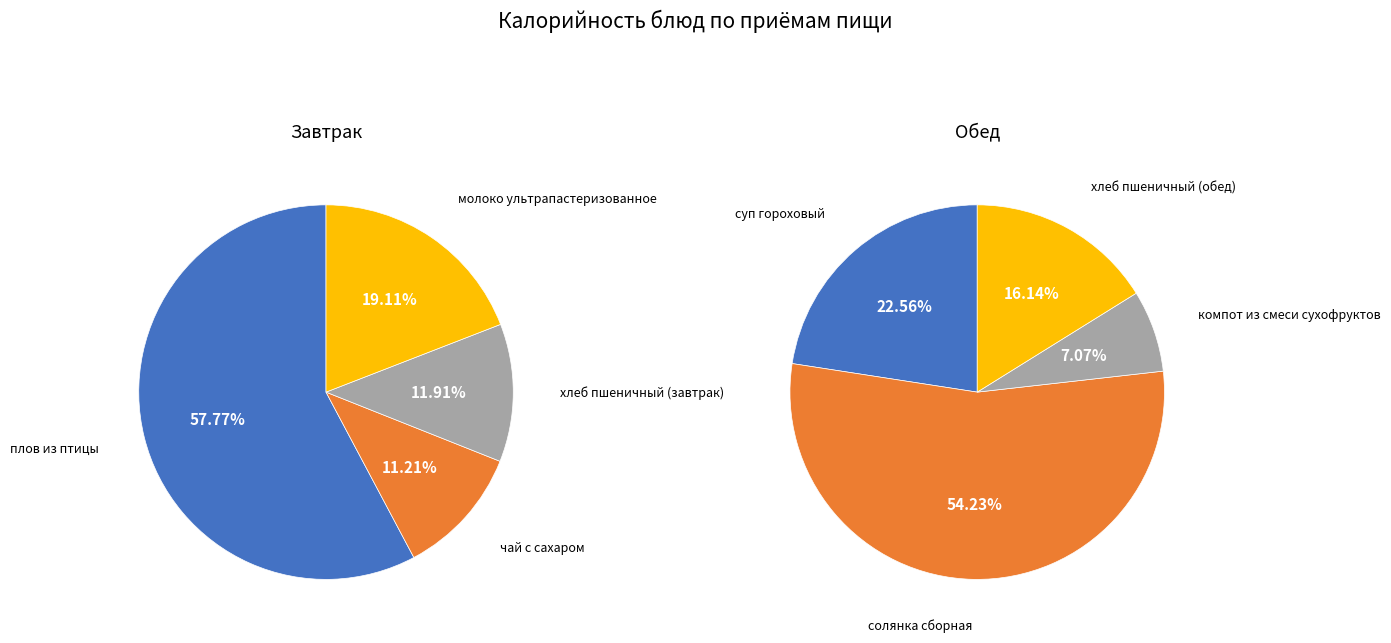

Count the number of slices in the pie.

4